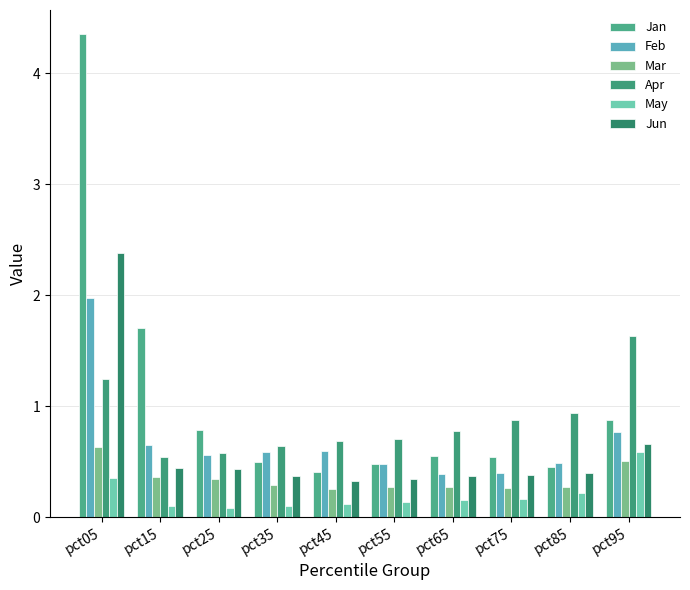

Which series has the largest total across all categories?

Jan